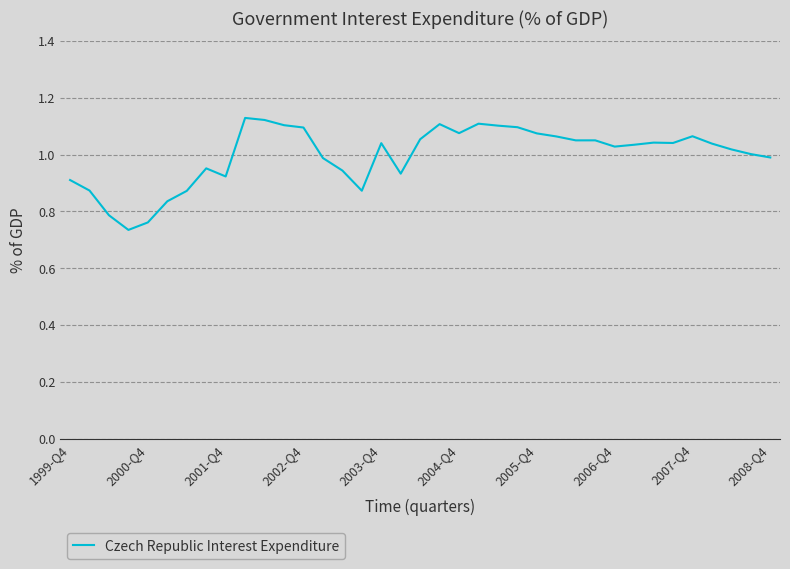

What is the difference between the maximum and minimum values?

0.4